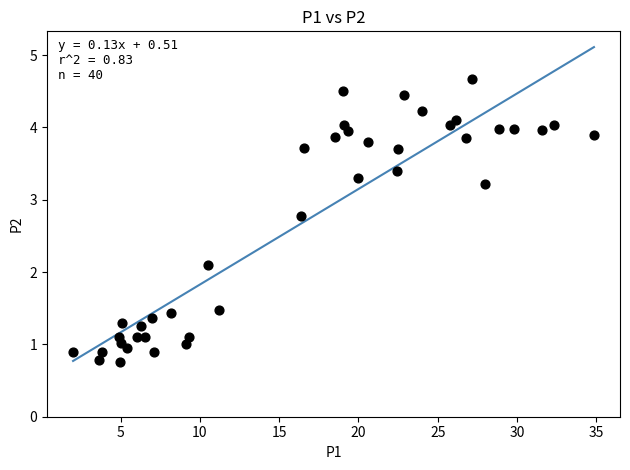

What Y value in the scatter plot is closest to 2?

2.1